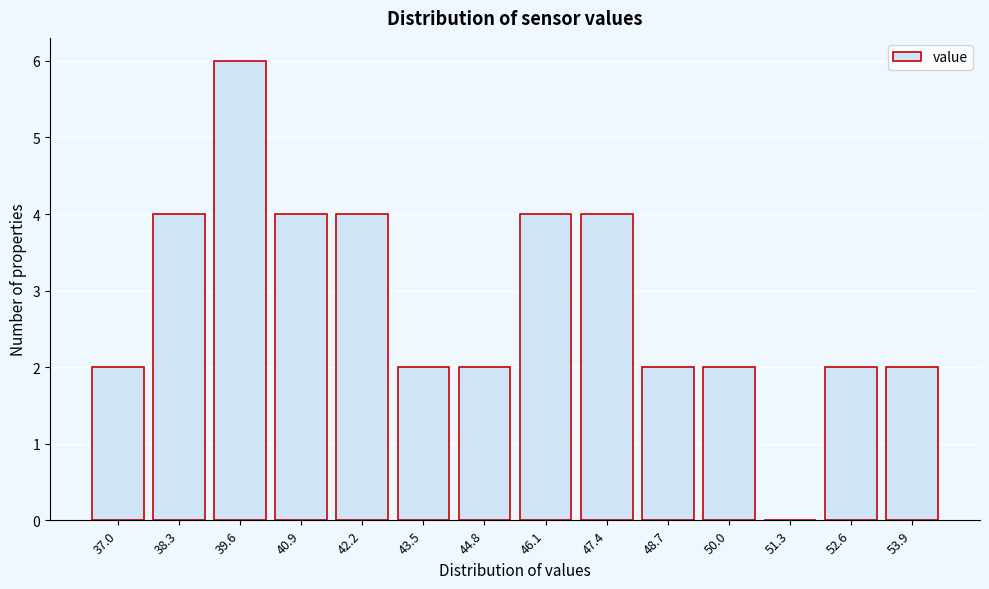

Reading left to right, list all the values displayed in this chart.

37.0=2	38.3=4	39.6=6	40.9=4	42.2=4	43.5=2	44.8=2	46.1=4	47.4=4	48.7=2	50.0=2	51.3=0	52.6=2	53.9=2